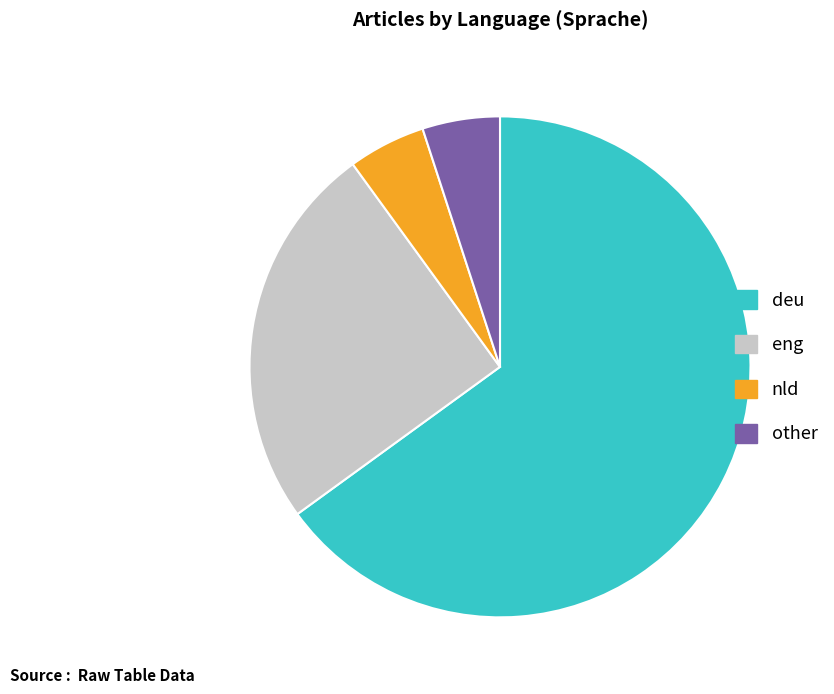

Do eng and other together represent more than half of the pie?

No